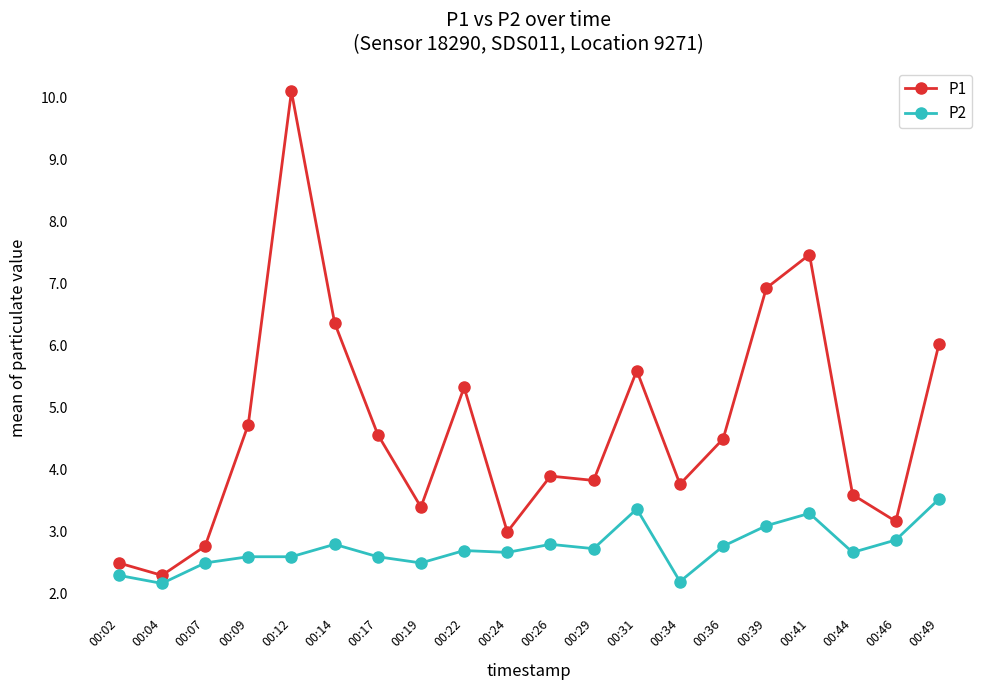

Reading left to right, what are all the values shown in this chart?

P1: 2.5	2.3	2.8	4.7	10.1	6.4	4.6	3.4	5.3	3.0	3.9	3.8	5.6	3.8	4.5	6.9	7.5	3.6	3.2	6.0
P2: 2.3	2.2	2.5	2.6	2.6	2.8	2.6	2.5	2.7	2.7	2.8	2.7	3.4	2.2	2.8	3.1	3.3	2.7	2.9	3.5